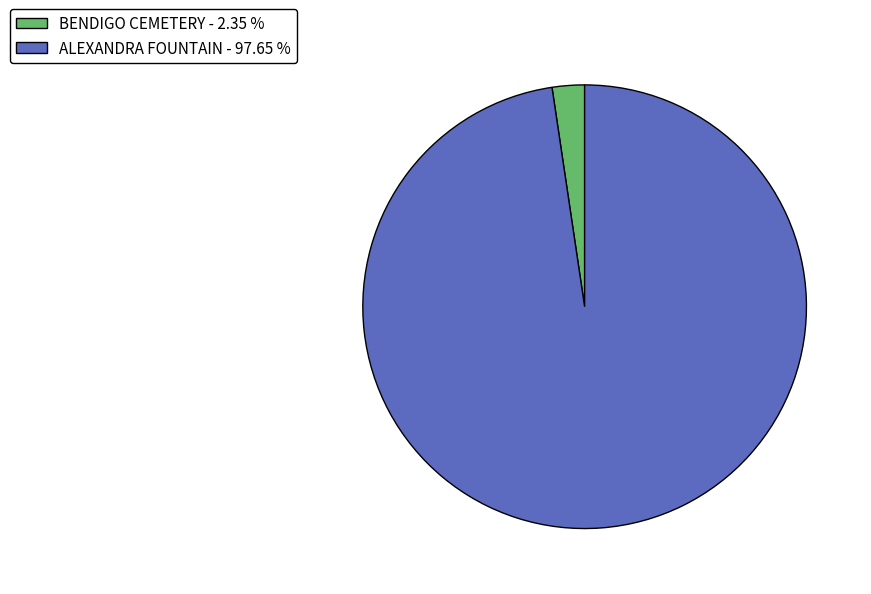

How many segments does this pie chart have?

2